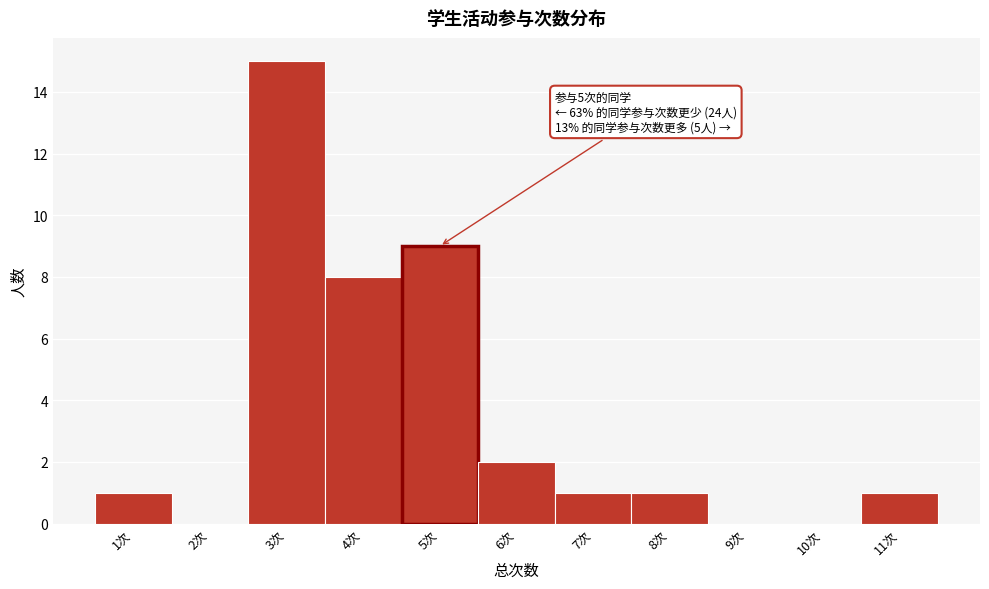

Which range on the x-axis has the tallest bar?

2.5 to 3.5